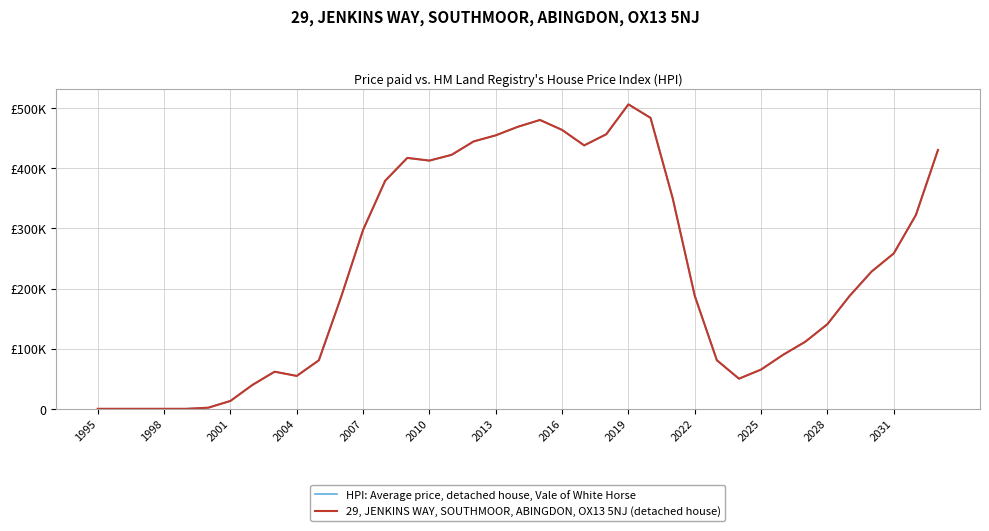

At which label does 29, JENKINS WAY, SOUTHMOOR, ABINGDON, OX13 5NJ (detached house) reach its minimum?

1995